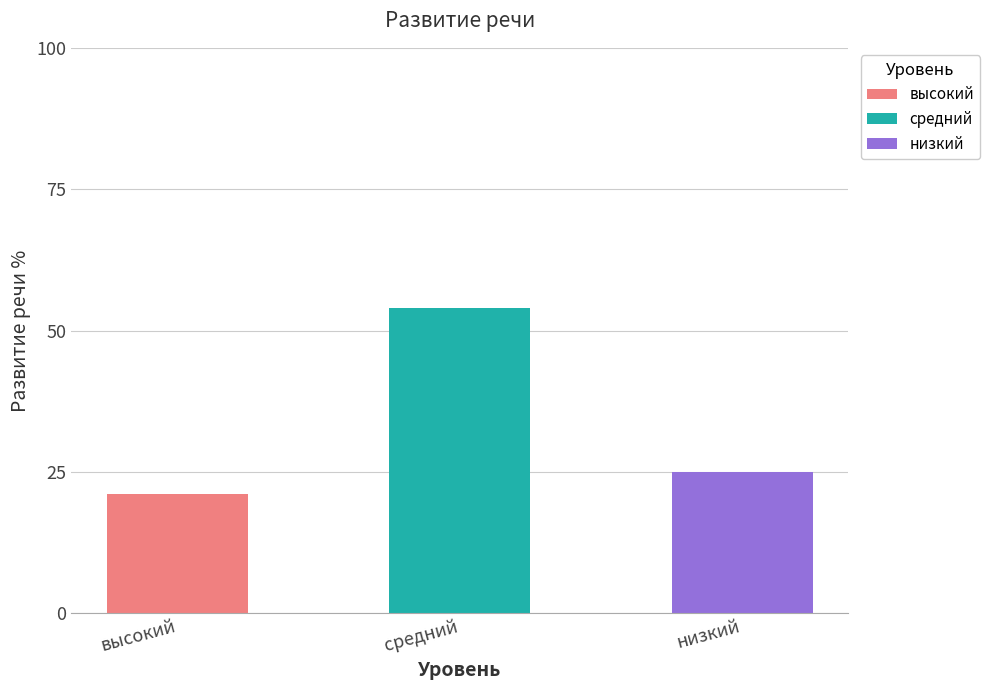

Reading left to right, transcribe all the data shown in this chart.

высокий=21	средний=54	низкий=25